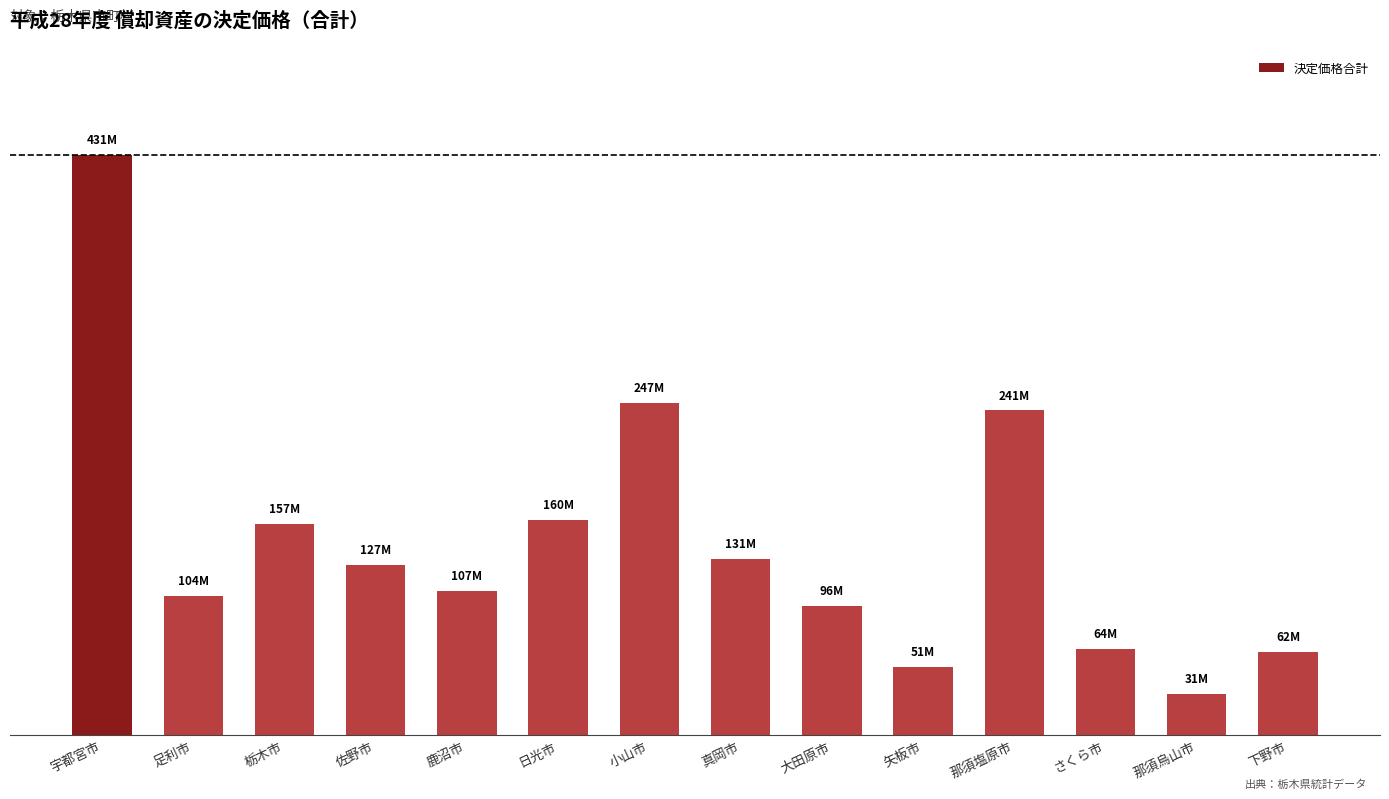

True or false: the data shows 16.8 at 佐野市.

False